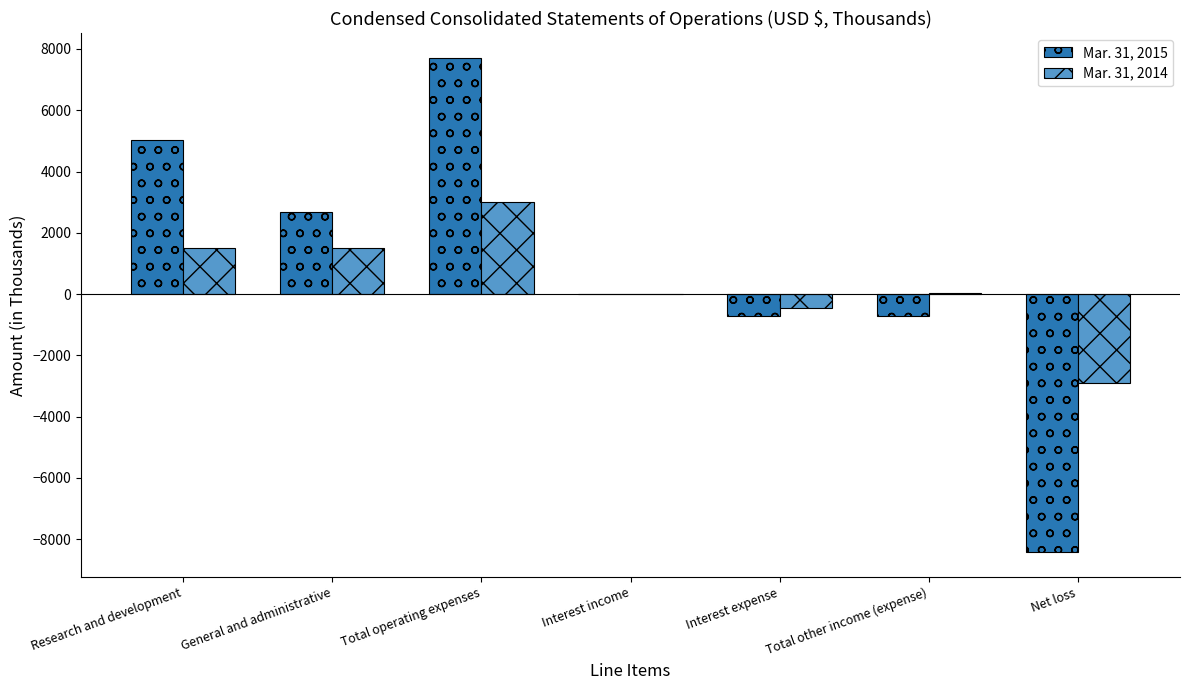

Is it true that Mar. 31, 2014 equals -461 at Interest expense?

True